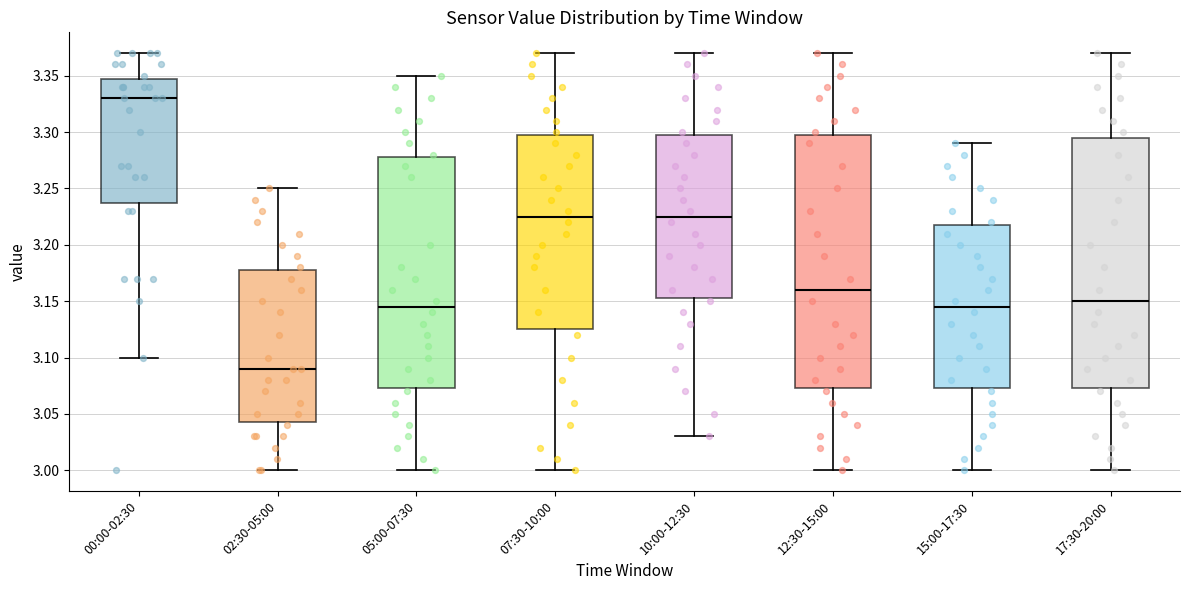

Reading left to right, transcribe this box plot: for each box, give where its median line is, the range the box spans, and where its two whiskers end, as read against the y-axis. The values are not printed on the chart, so give them approximately, as read against the axis.

00:00-02:30: median 3.330, box 3.240 to 3.350, whiskers 3.100 to 3.370
02:30-05:00: median 3.090, box 3.045 to 3.180, whiskers 3.000 to 3.250
05:00-07:30: median 3.145, box 3.075 to 3.280, whiskers 3.000 to 3.350
07:30-10:00: median 3.225, box 3.125 to 3.300, whiskers 3.000 to 3.370
10:00-12:30: median 3.225, box 3.155 to 3.300, whiskers 3.030 to 3.370
12:30-15:00: median 3.160, box 3.075 to 3.300, whiskers 3.000 to 3.370
15:00-17:30: median 3.145, box 3.075 to 3.220, whiskers 3.000 to 3.290
17:30-20:00: median 3.150, box 3.075 to 3.295, whiskers 3.000 to 3.370